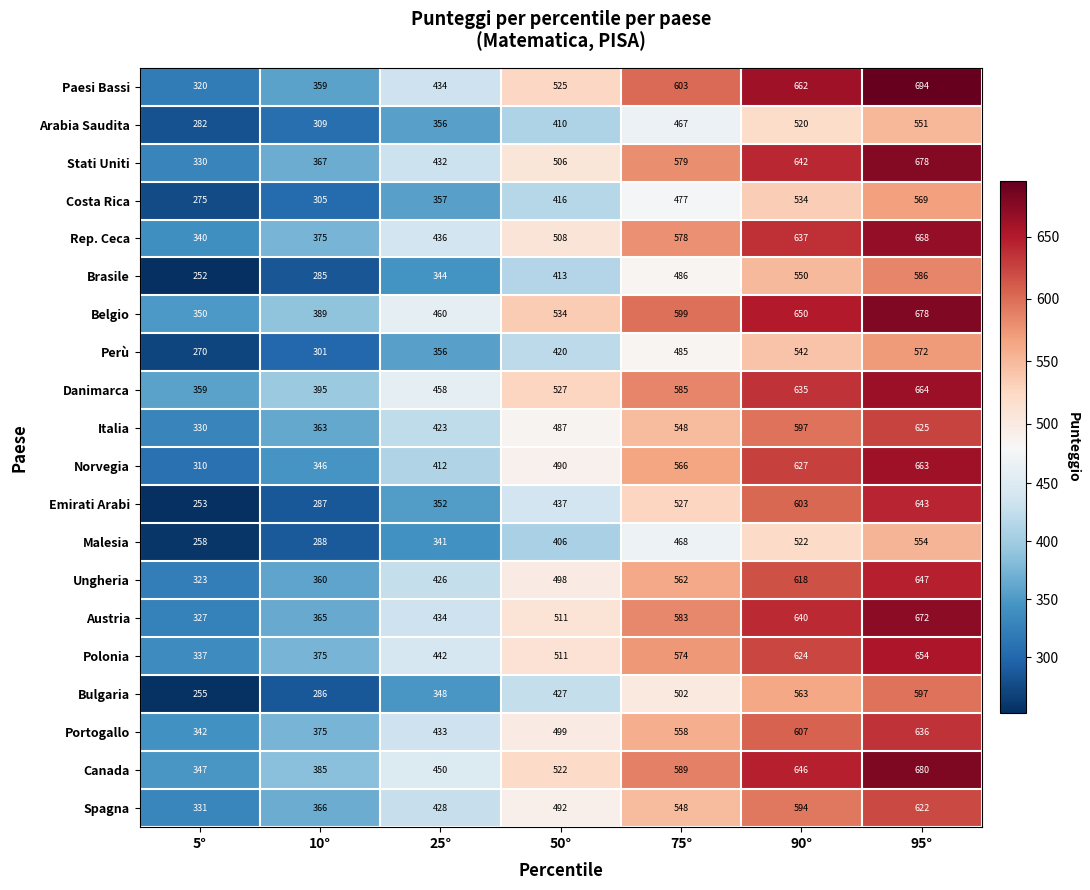

Rank the categories by Norvegia value from highest to lowest.

95°, 90°, 75°, 50°, 25°, 10°, 5°